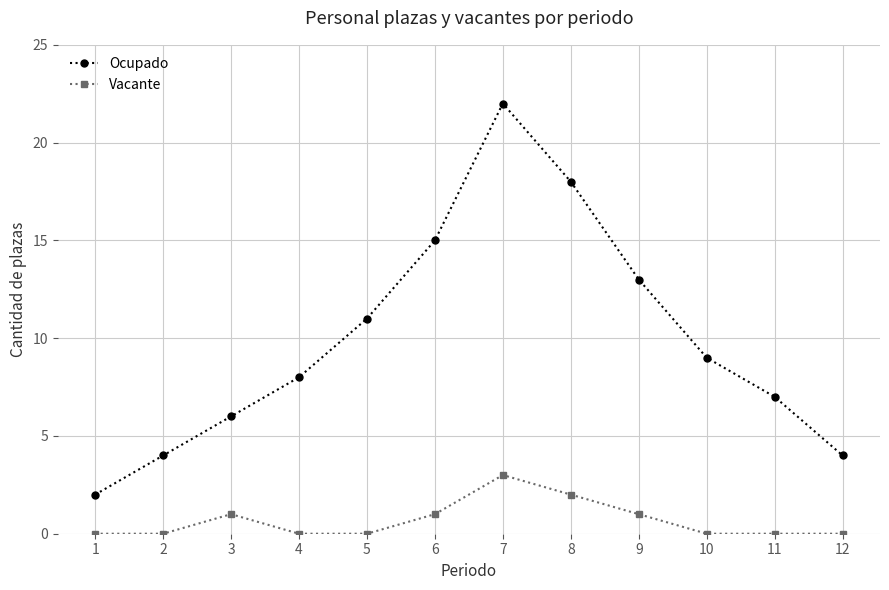

Rank the series at 9 from lowest to highest value.

Vacante, Ocupado